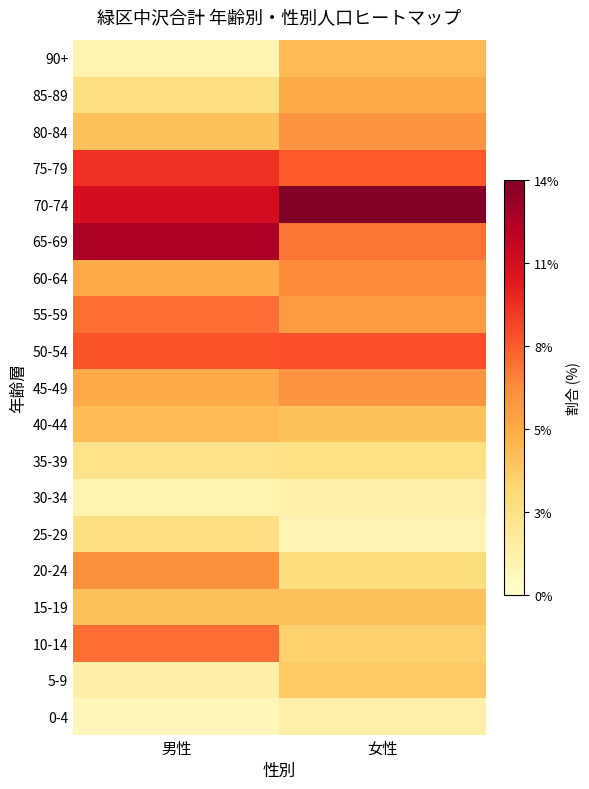

What is the total value across all series at 男性?

100.0